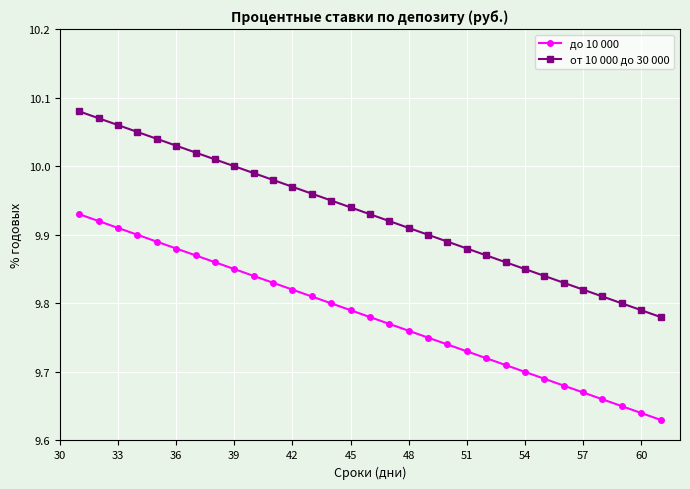

What is the difference between the second highest and minimum values in the от 10 000 до 30 000 series?

0.3